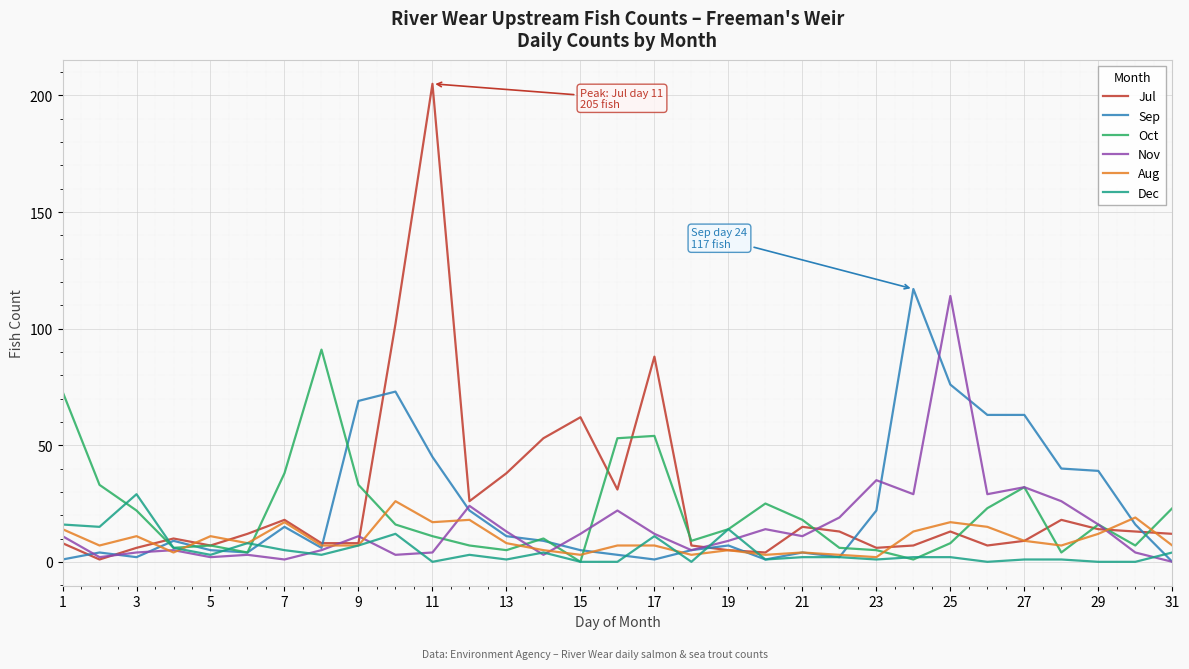

What is the difference between the maximum and minimum values in the Sep series?

117